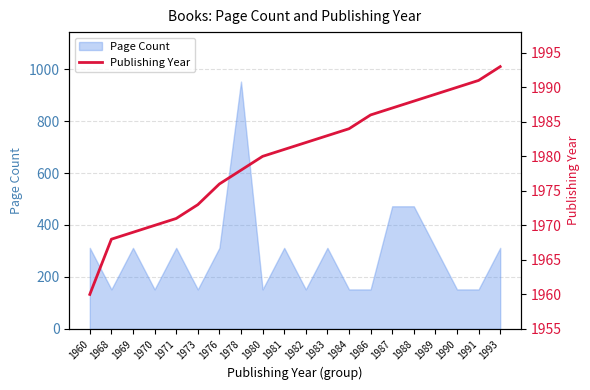

What is the value of the 20th point from the left?

1993